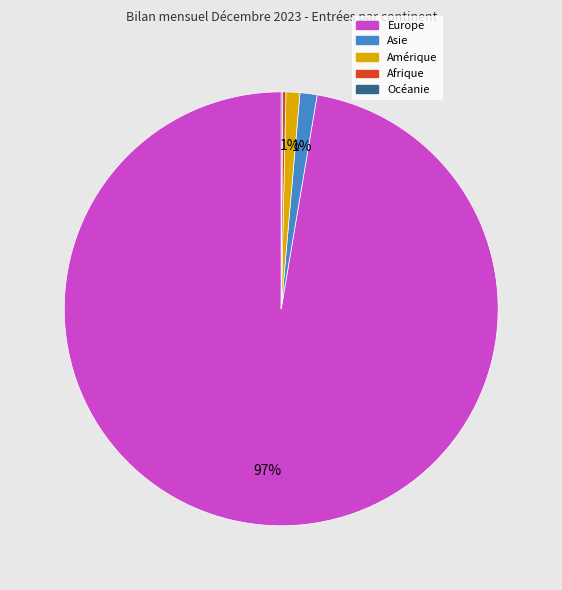

What is the majority slice?

Europe